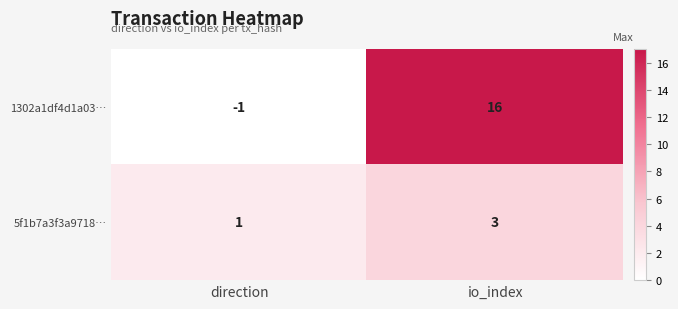

What is the average value of the 1302a1df4d1a03… series?

8